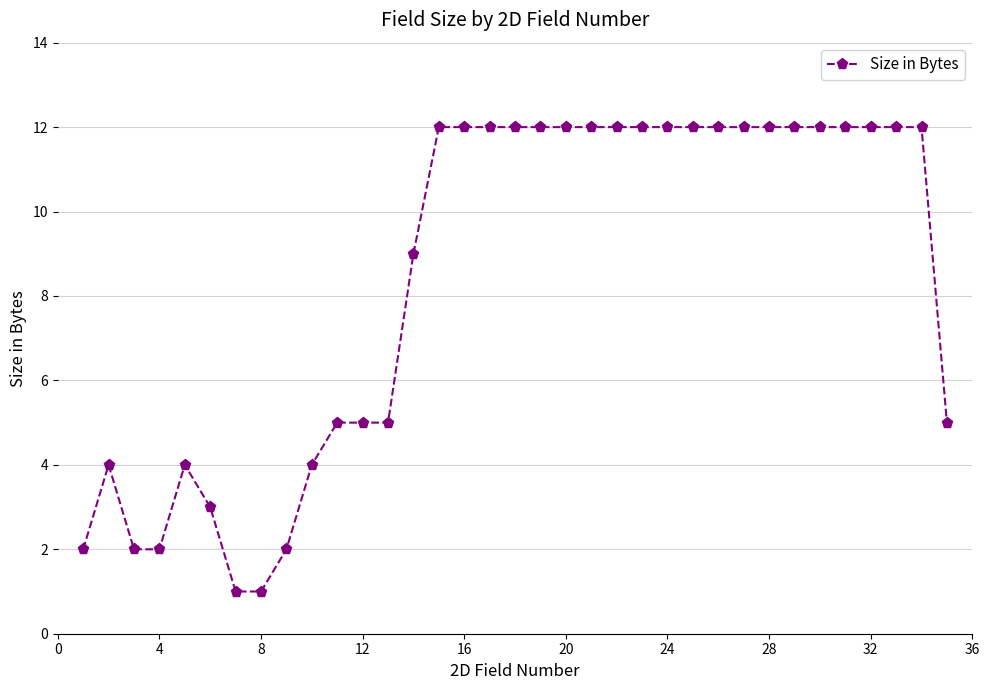

Does the chart have visible grid lines?

Yes